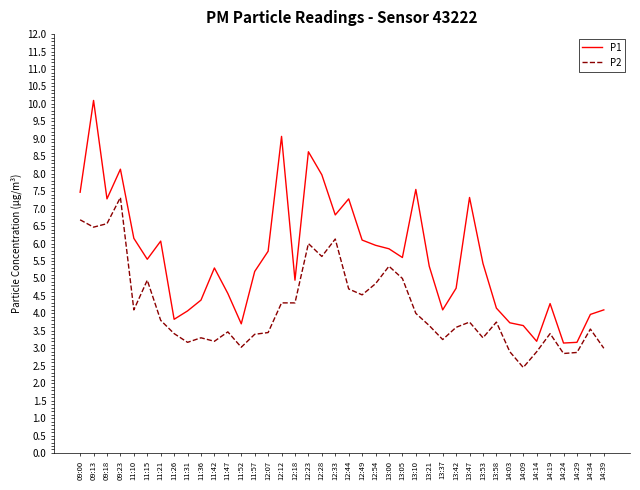

What is the difference between the second highest and second lowest values in the P2 series?

3.8